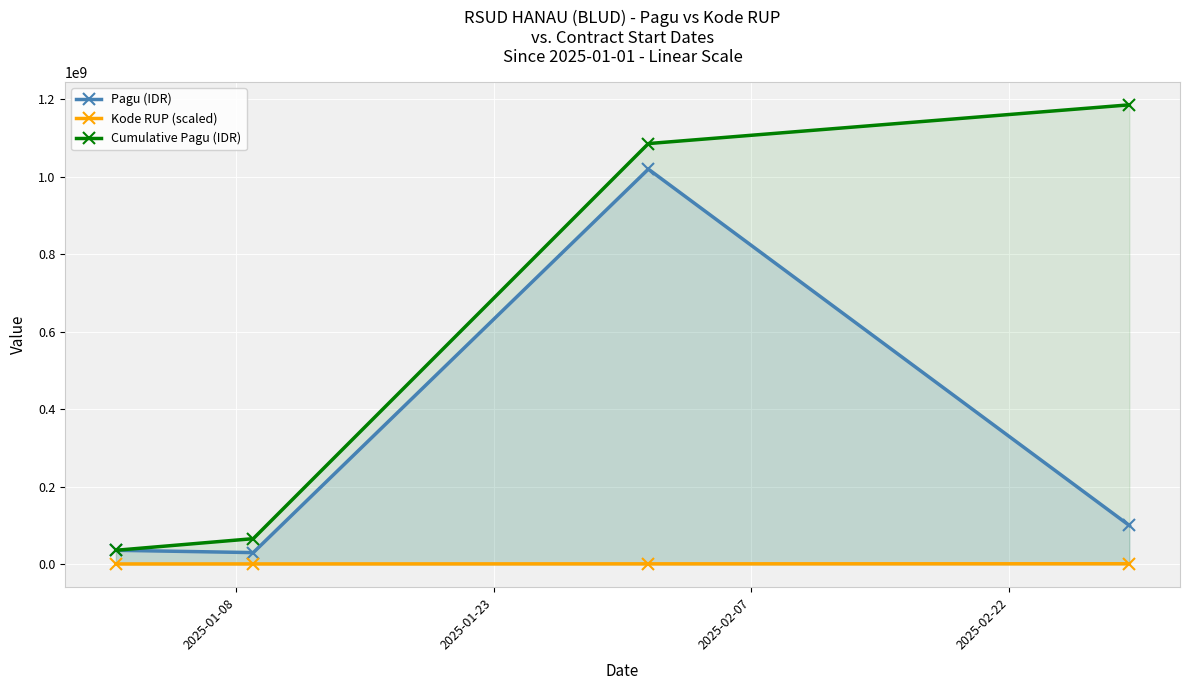

True or false: Cumulative Pagu (IDR) and Kode RUP (scaled) intersect in this chart.

False